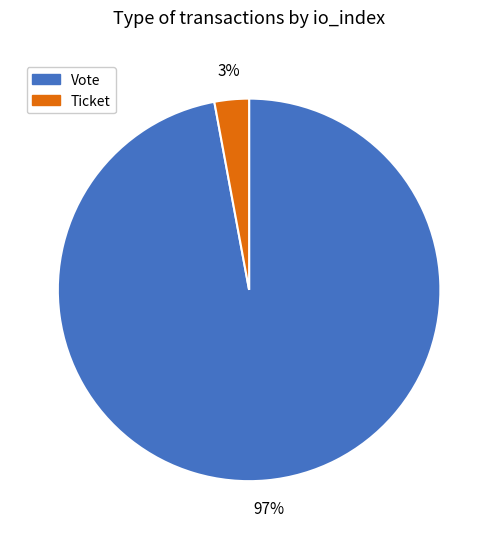

Is there a majority slice in this chart?

Yes